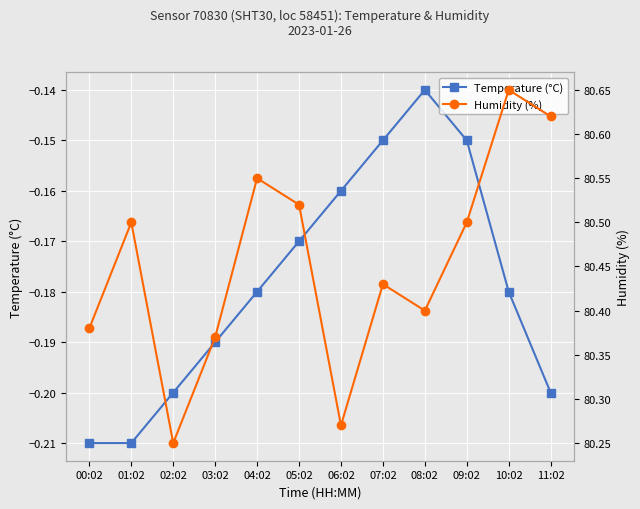

How many Humidity (%) values are between 80 and 81?

12